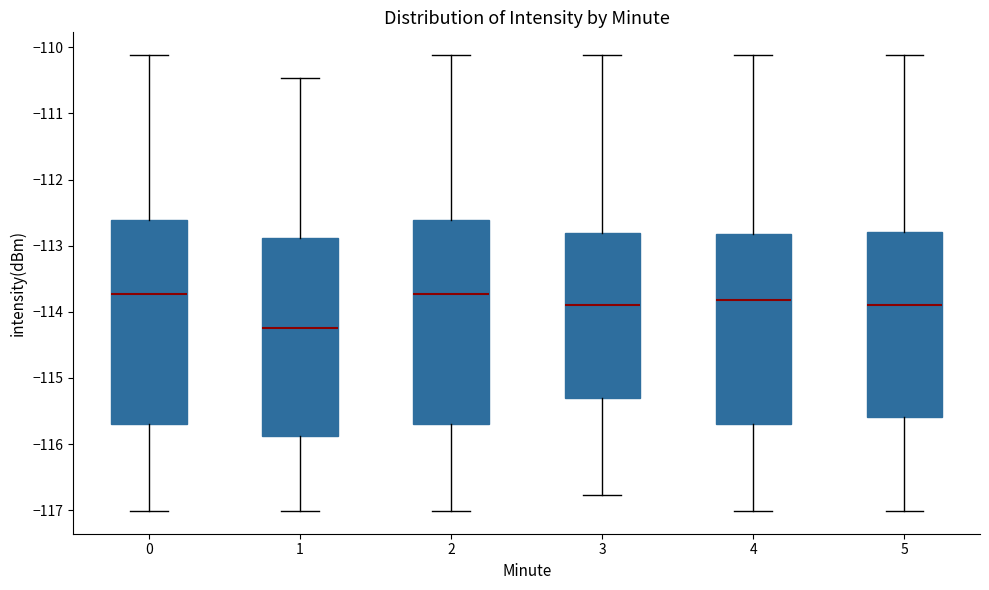

Where does the lower whisker of the box at x = 0 end on the y-axis? The values are not printed on the chart, so give them approximately, as read against the axis.

-117.0